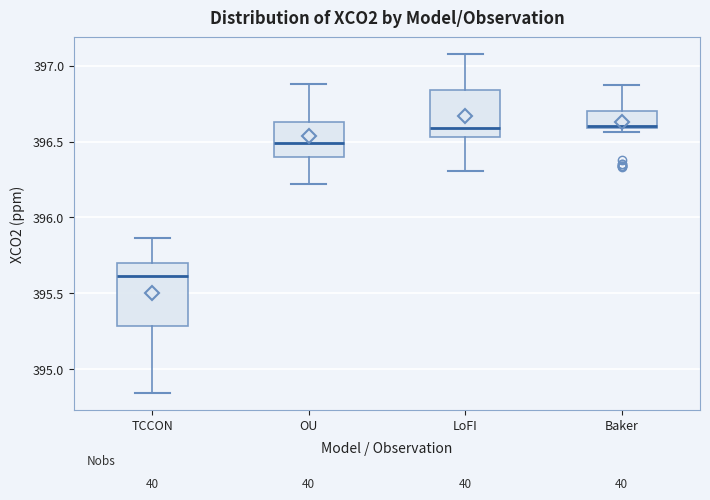

Reading left to right, transcribe this box plot: for each box, give where its median line is, the range the box spans, and where its two whiskers end, as read against the y-axis. The values are not printed on the chart, so give them approximately, as read against the axis.

TCCON: median 395.60, box 395.30 to 395.70, whiskers 394.85 to 395.85
OU: median 396.50, box 396.40 to 396.65, whiskers 396.20 to 396.90
LoFI: median 396.60, box 396.55 to 396.85, whiskers 396.30 to 397.10
Baker: median 396.60 (just above the box's lower edge), box 396.60 to 396.70, whiskers 396.55 to 396.85